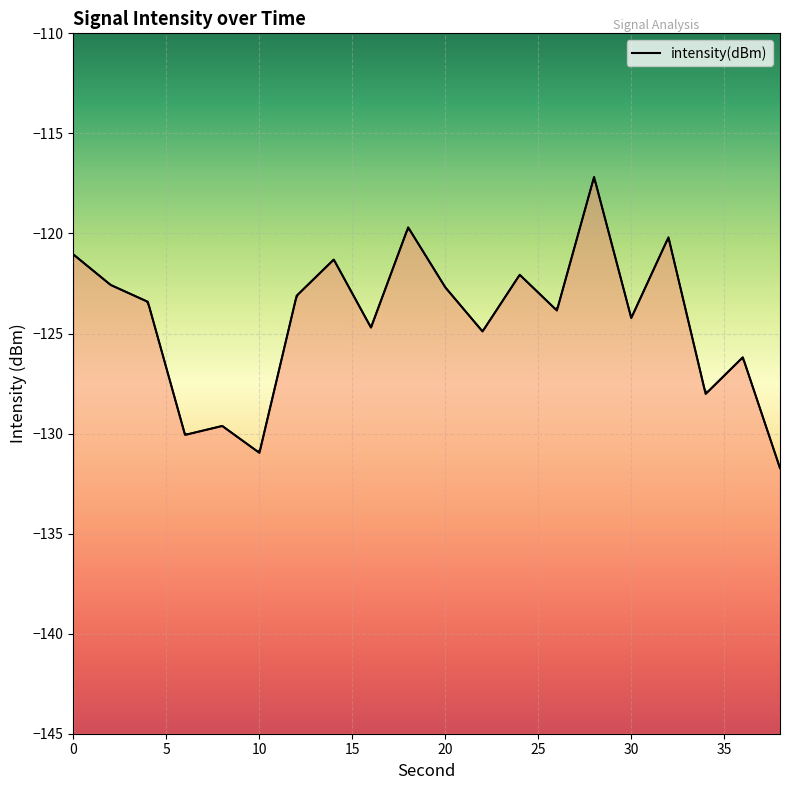

Is it true that the value at 36 is -31.5?

False